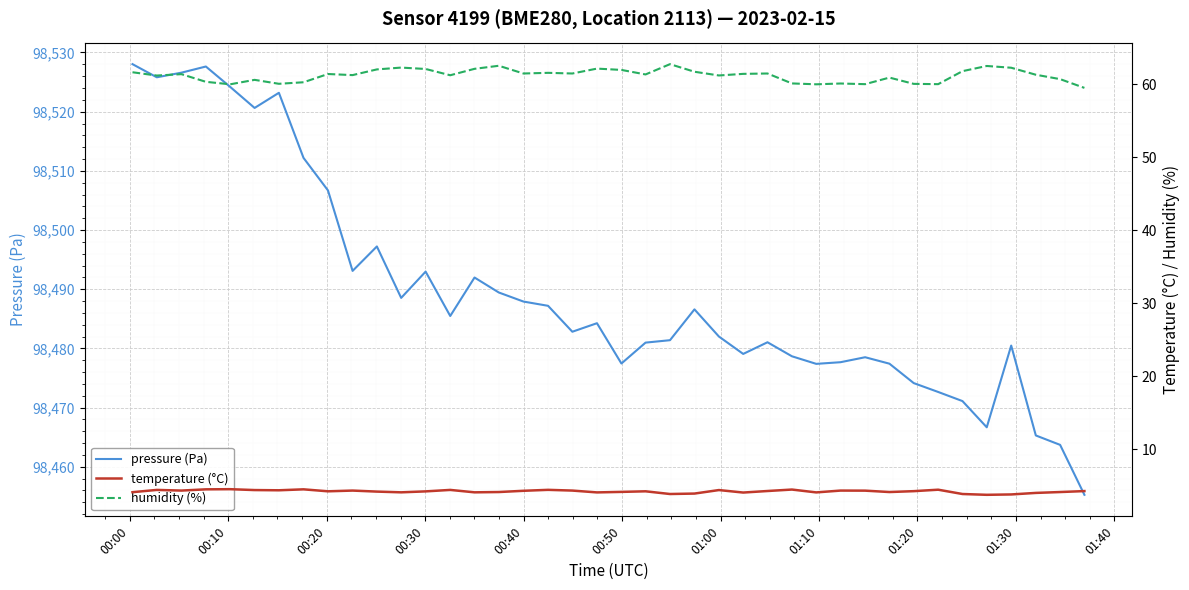

What is the lowest value of the pressure (Pa) series?

98455.2